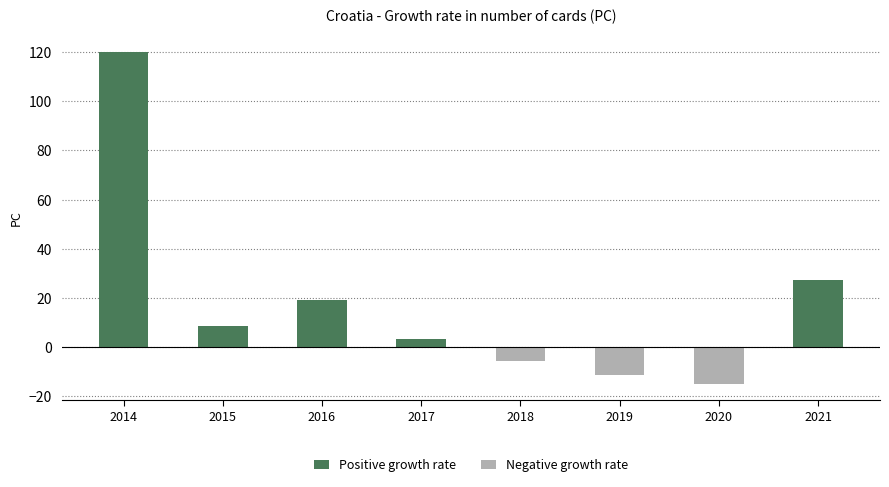

What are all the series names shown in the legend?

Positive growth rate, Negative growth rate